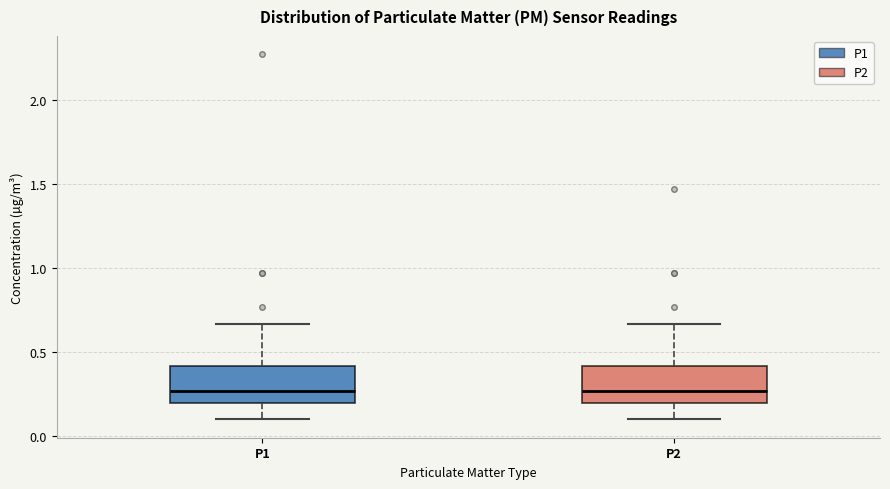

Where does the median line of the box for P1 sit on the y-axis? The values are not printed on the chart, so give them approximately, as read against the axis.

0.25